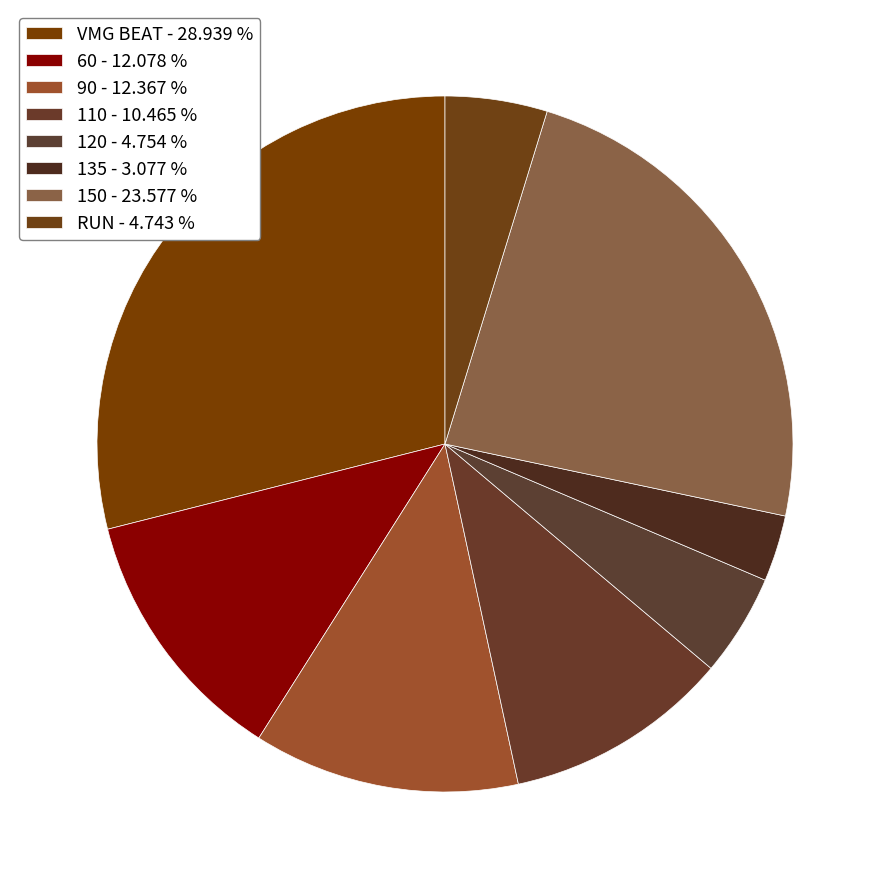

How many slices are in this pie chart?

8